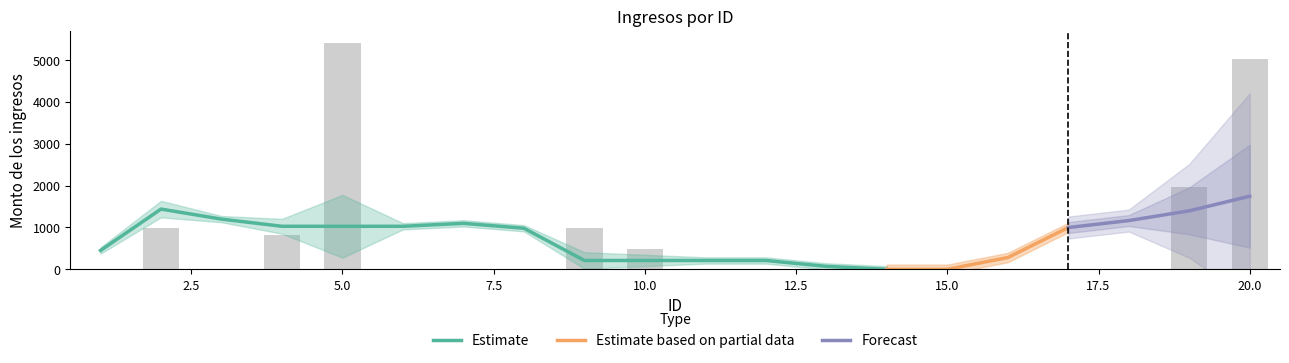

At which label is the value closest to 2695?

19